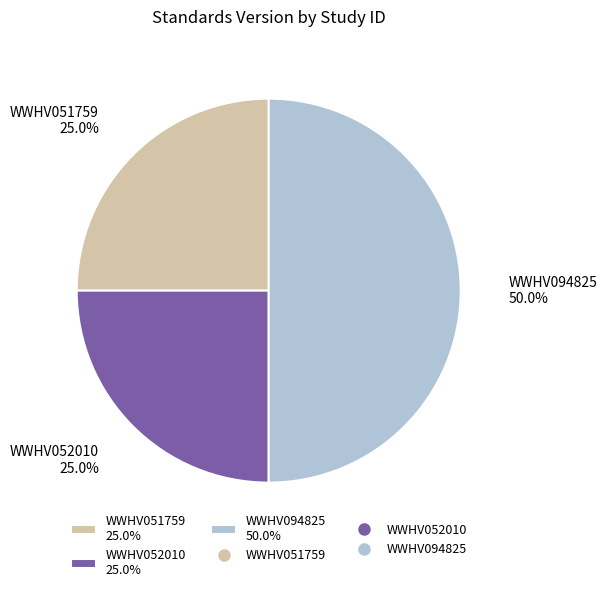

What is the ratio of the value at WWHV051759 25.0% to the value at WWHV094825 50.0%?

0.5